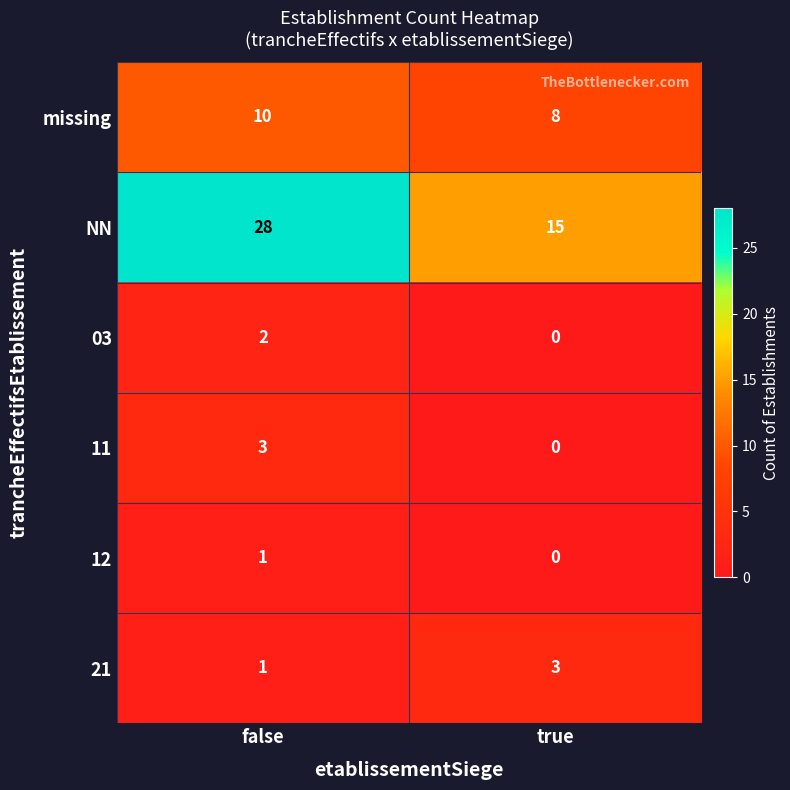

Reading left to right, extract all data points from this chart.

missing: false=10	true=8
NN: false=28	true=15
03: false=2	true=0
11: false=3	true=0
12: false=1	true=0
21: false=1	true=3